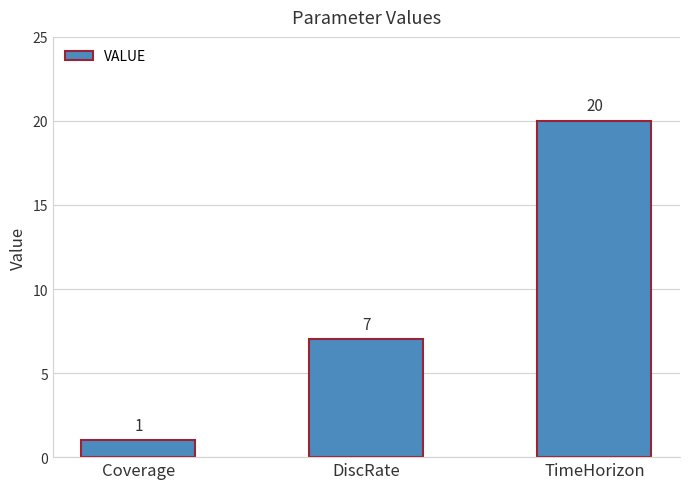

Between TimeHorizon and Coverage, which is larger?

TimeHorizon